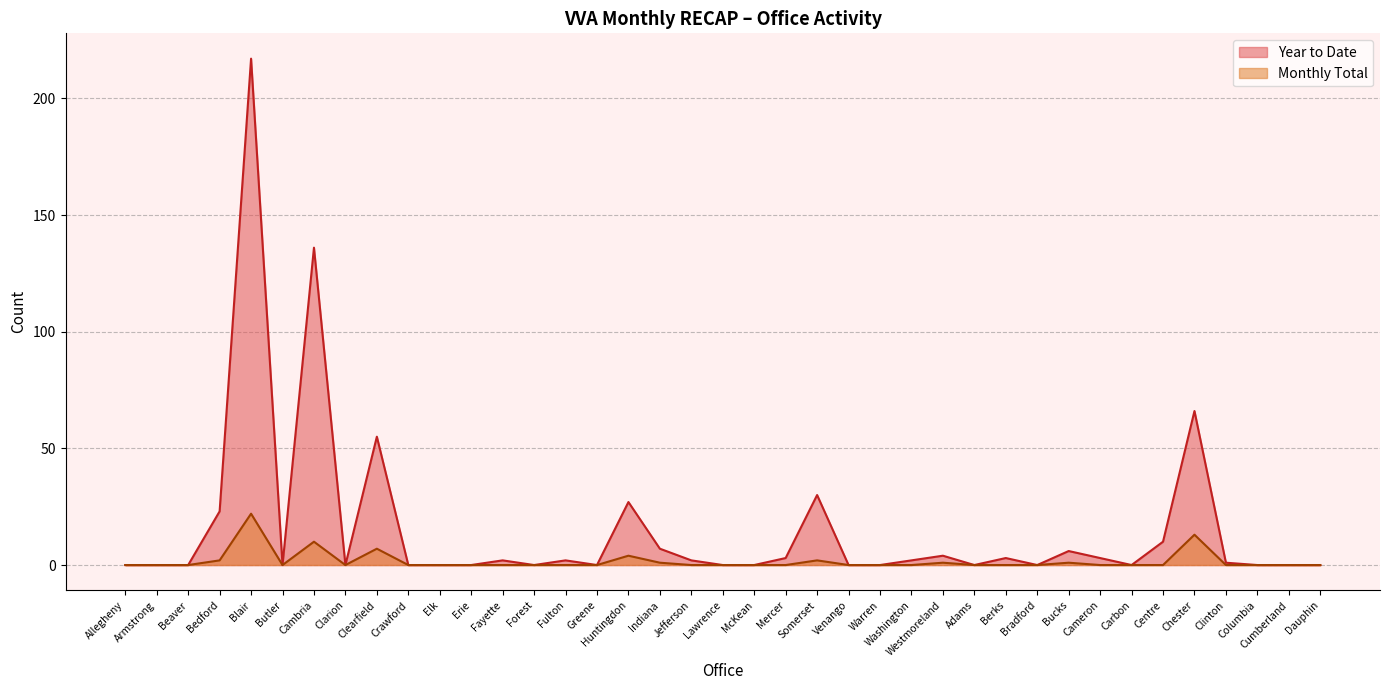

Read the value at Huntingdon, to the nearest 5.

25